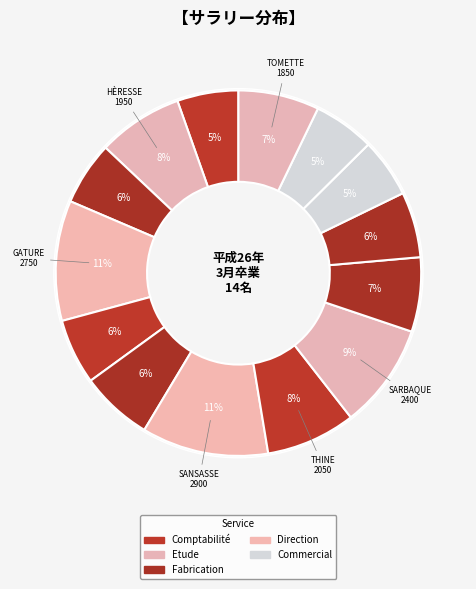

Does any single category account for the majority?

No